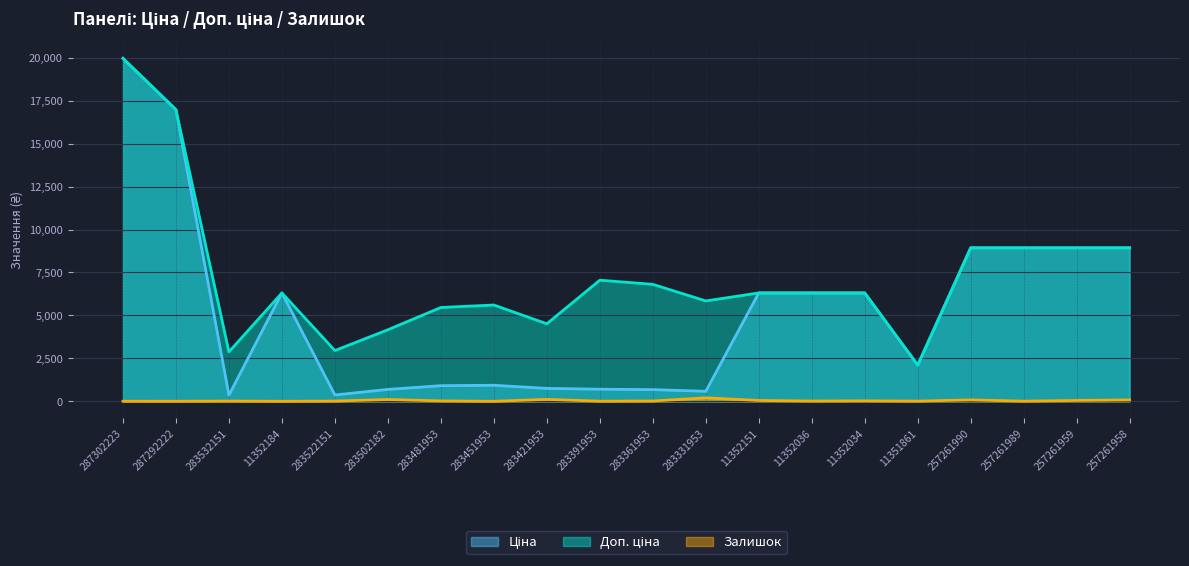

What is the total value across all series at 283421953?

5378.5